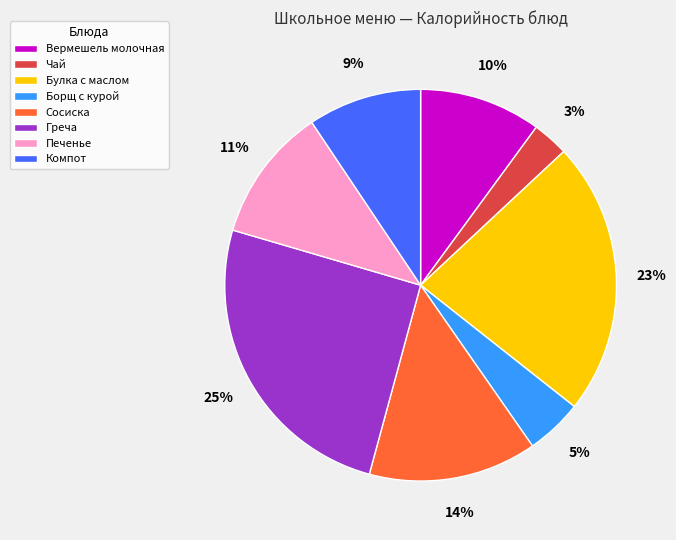

Between Борщ с курой and Булка с маслом, which is larger?

Булка с маслом